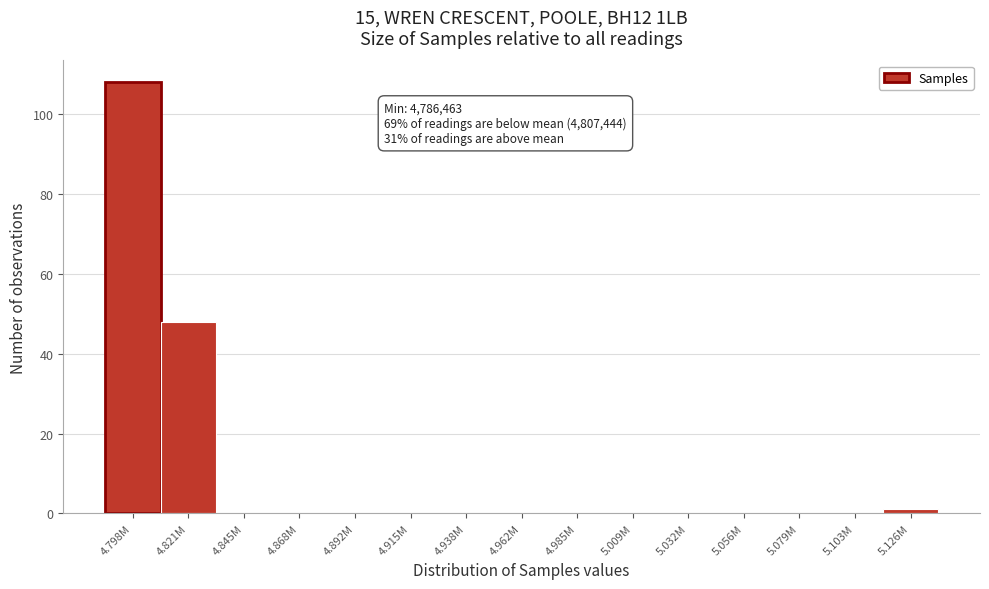

Reading left to right, transcribe all the data shown in this chart.

4.798M=108	4.821M=48	4.845M=0	4.868M=0	4.892M=0	4.915M=0	4.938M=0	4.962M=0	4.985M=0	5.009M=0	5.032M=0	5.056M=0	5.079M=0	5.103M=0	5.126M=1